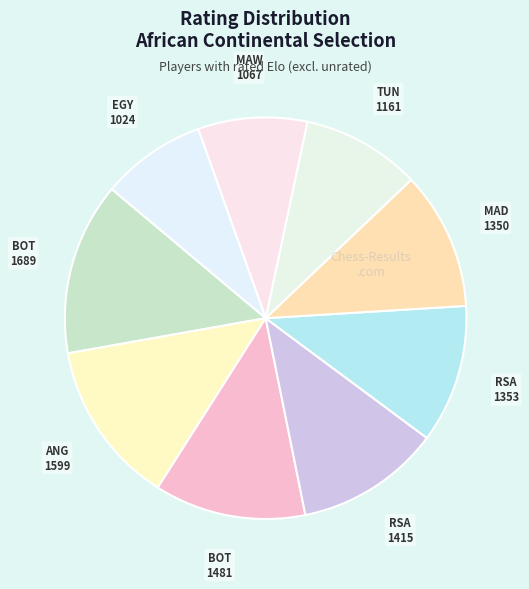

How many segments does this pie chart have?

9